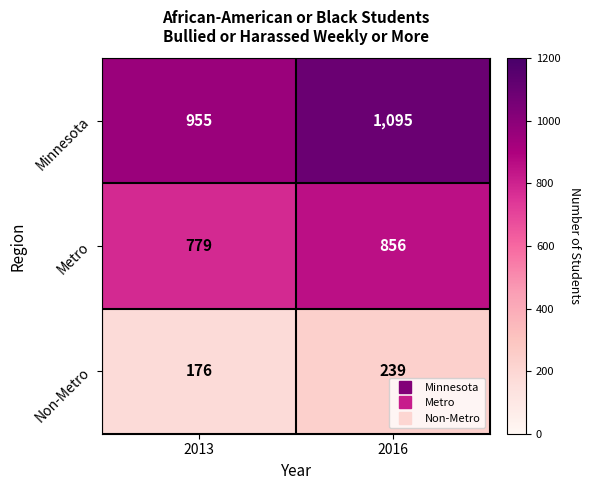

How many values in the Non-Metro series are below 239?

1